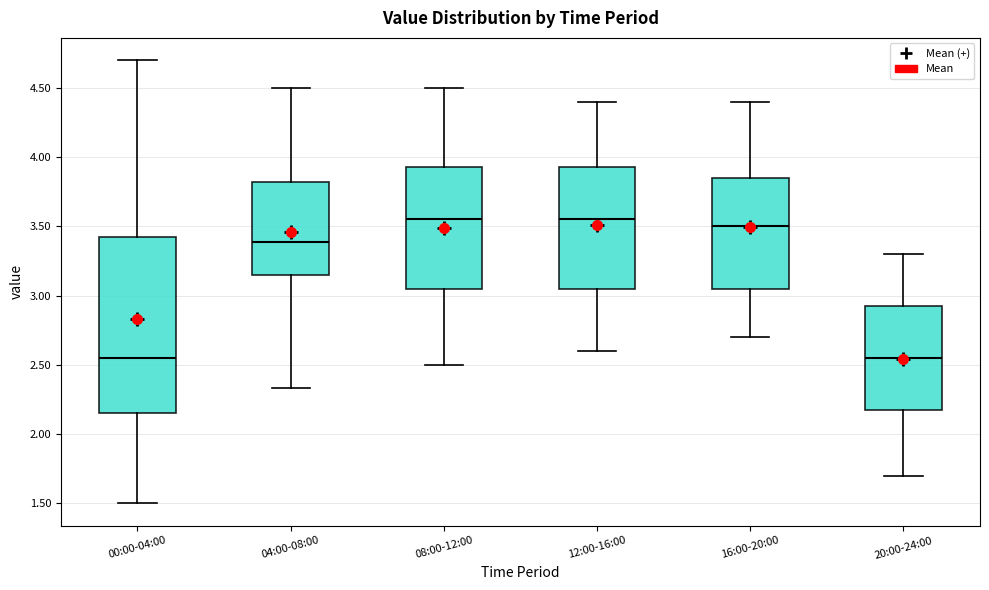

Reading left to right, transcribe this box plot: for each box, give where its median line is, the range the box spans, and where its two whiskers end, as read against the y-axis. The values are not printed on the chart, so give them approximately, as read against the axis.

00:00-04:00: median 2.55, box 2.15 to 3.45, whiskers 1.50 to 4.70
04:00-08:00: median 3.40, box 3.15 to 3.80, whiskers 2.35 to 4.50
08:00-12:00: median 3.55, box 3.05 to 3.95, whiskers 2.50 to 4.50
12:00-16:00: median 3.55, box 3.05 to 3.95, whiskers 2.60 to 4.40
16:00-20:00: median 3.50, box 3.05 to 3.85, whiskers 2.70 to 4.40
20:00-24:00: median 2.55, box 2.20 to 2.95, whiskers 1.70 to 3.30